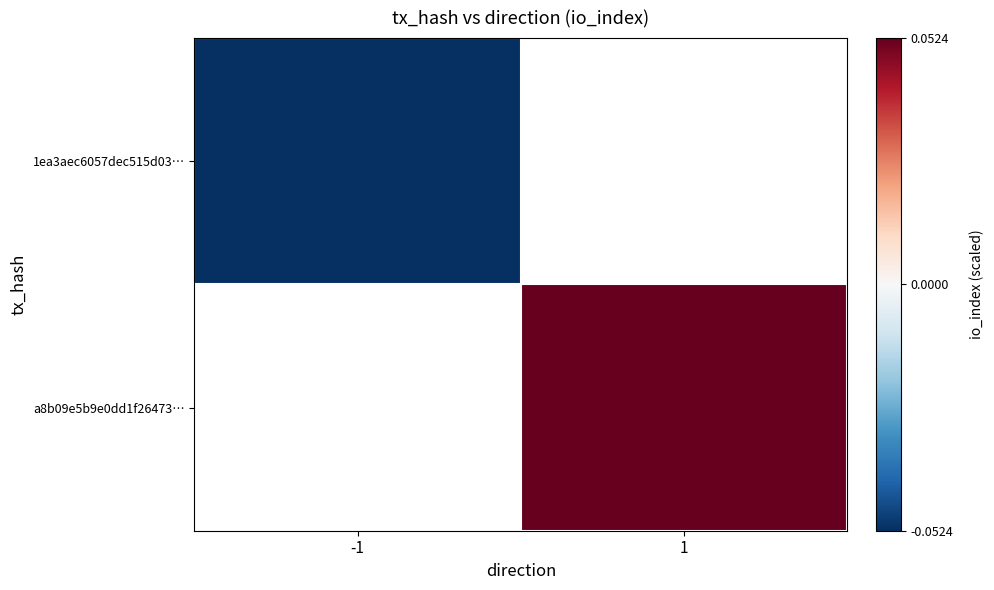

The a8b09e5b9e0dd1f26473… series shows 0.1 at 1. True or false?

True